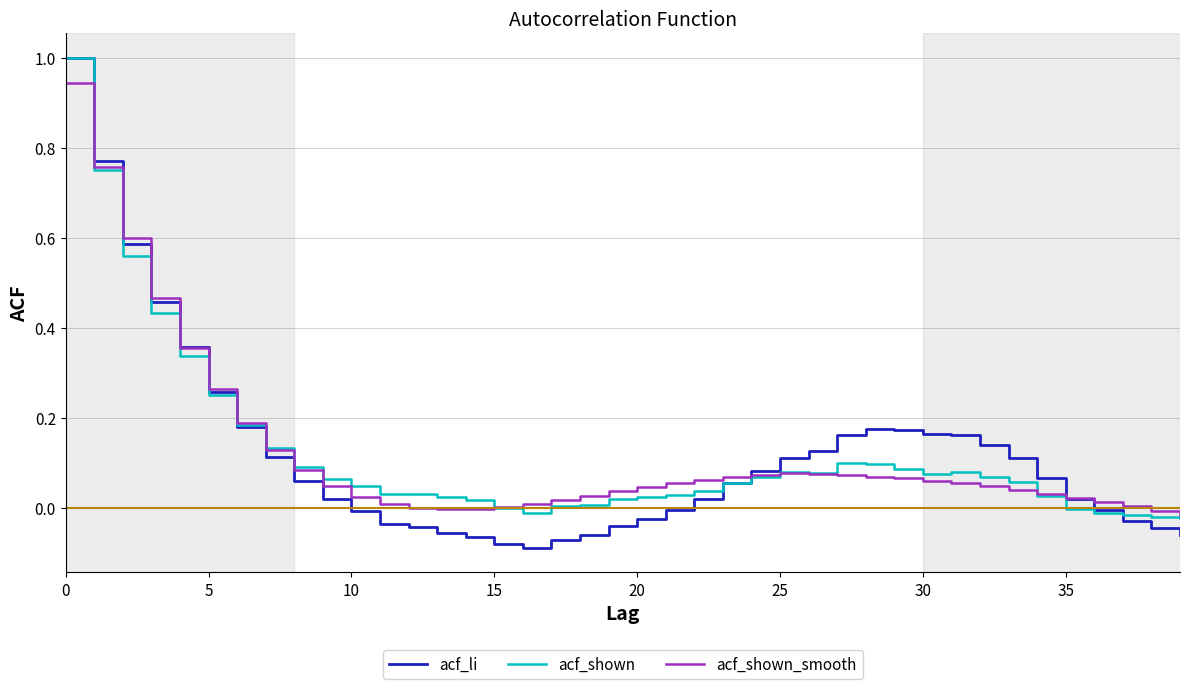

What is the difference between the maximum and minimum values in the acf_shown_smooth series?

1.0